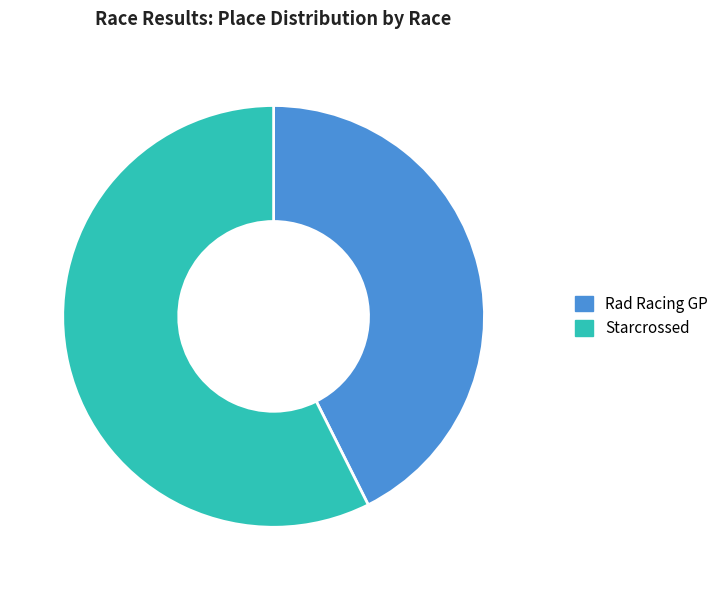

What is the ratio of the value at Starcrossed to the value at Rad Racing GP?

1.3